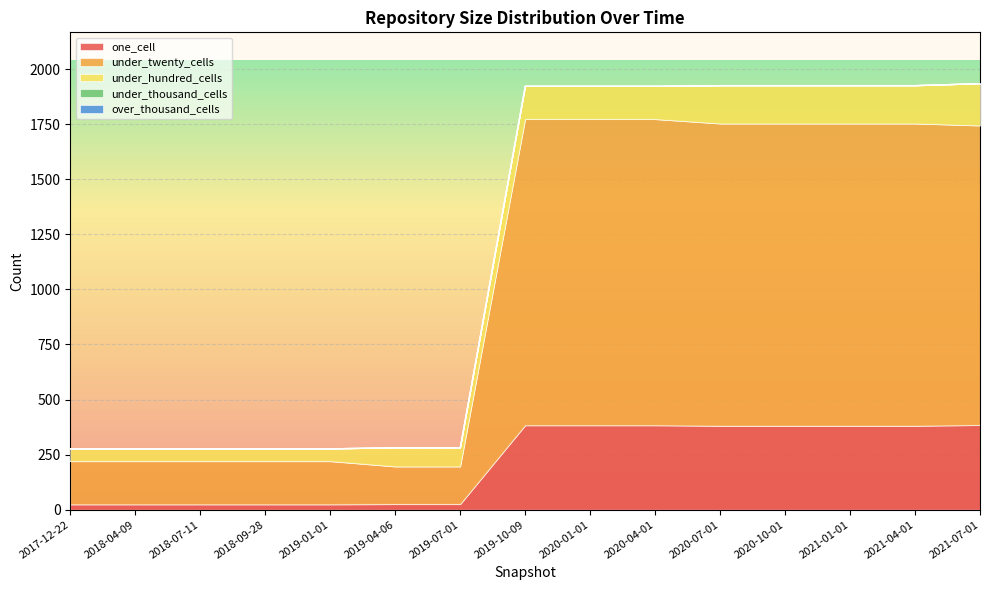

What is the highest value of the under_twenty_cells series?

1390